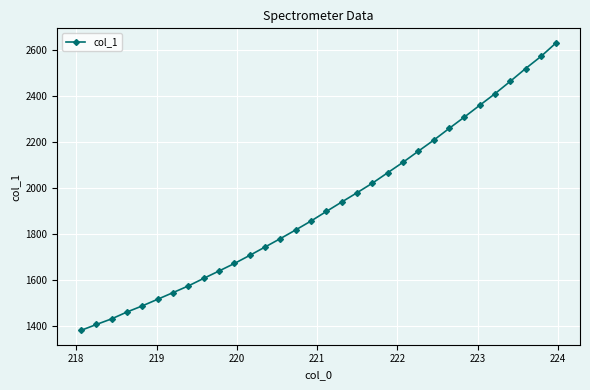

What is the value of the 29th point from the left?

2465.1